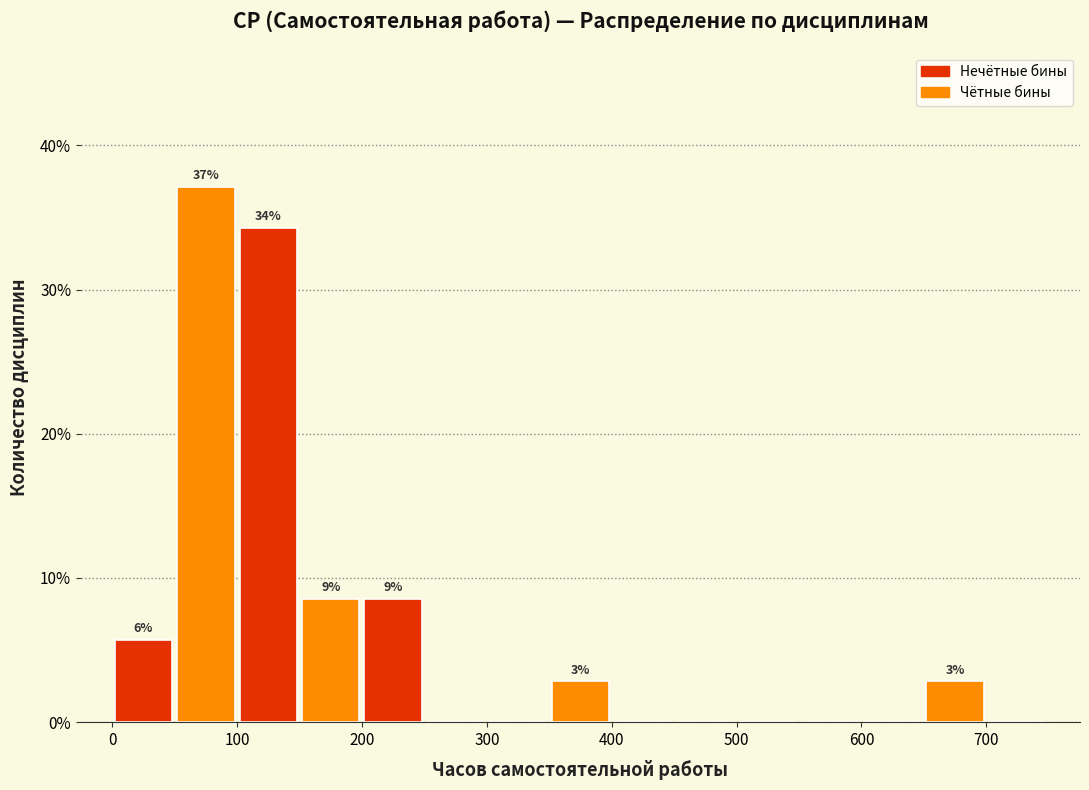

Which range on the x-axis has the tallest bar?

50 to 100